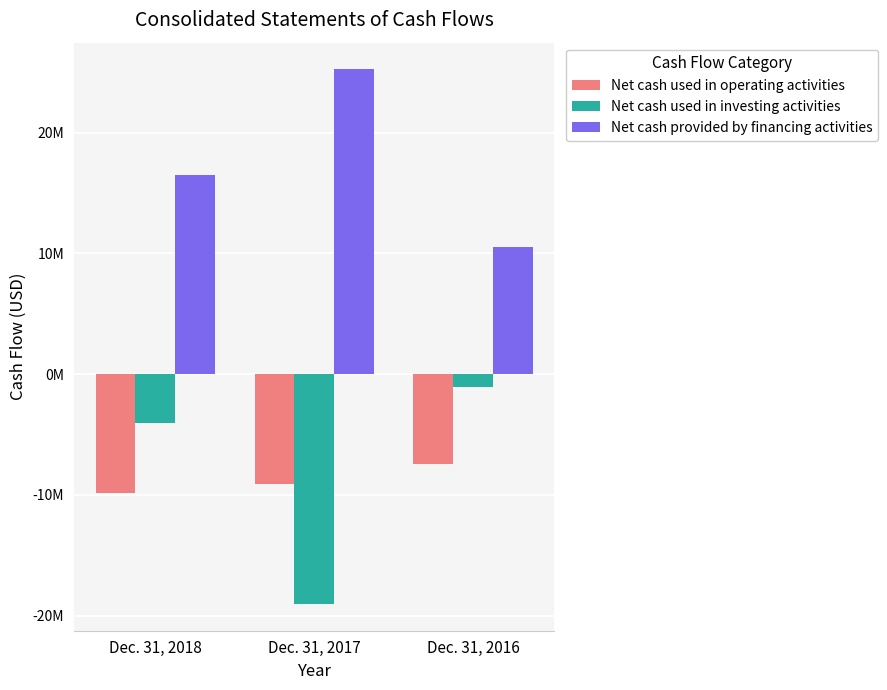

Which series has the widest spread of values?

Net cash used in investing activities